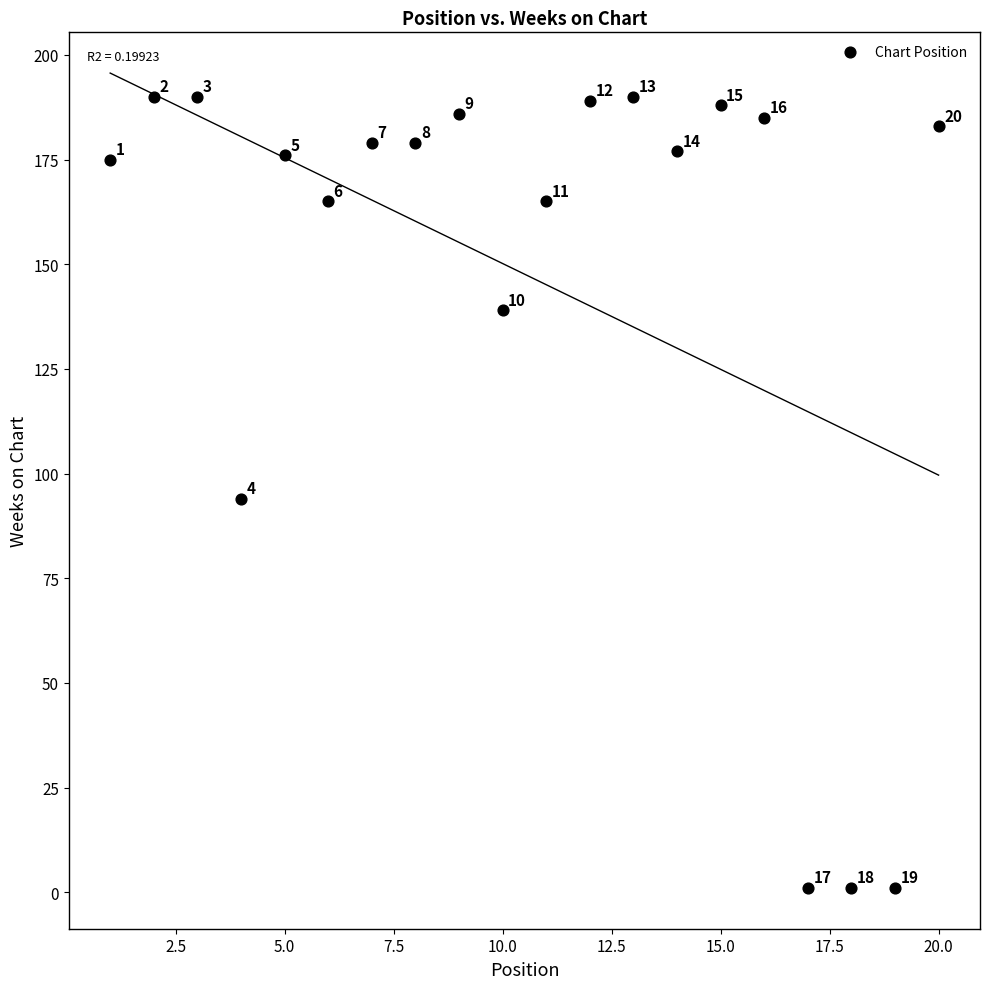

What is the range of Y values (max minus min)?

189